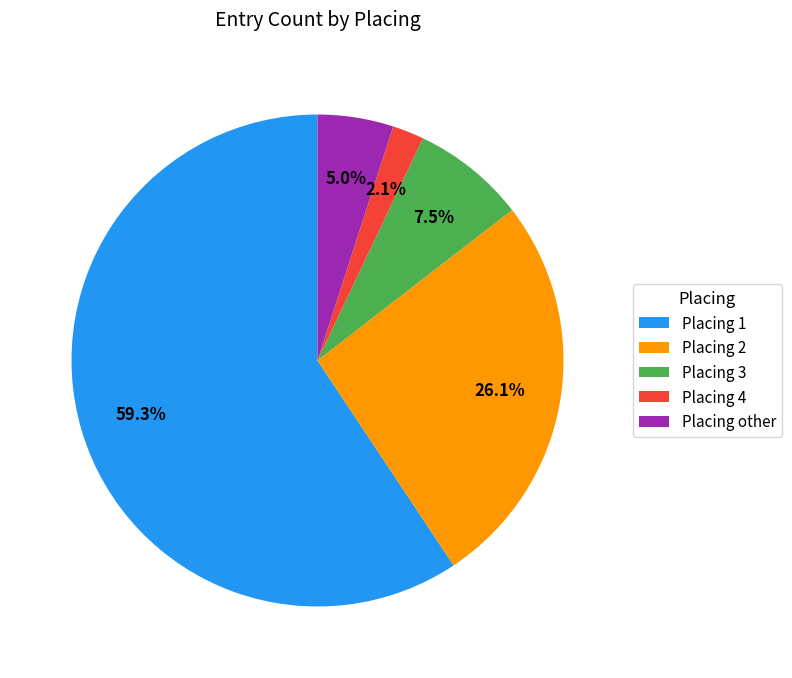

Combined, do Placing other and Placing 1 account for over 50%?

Yes